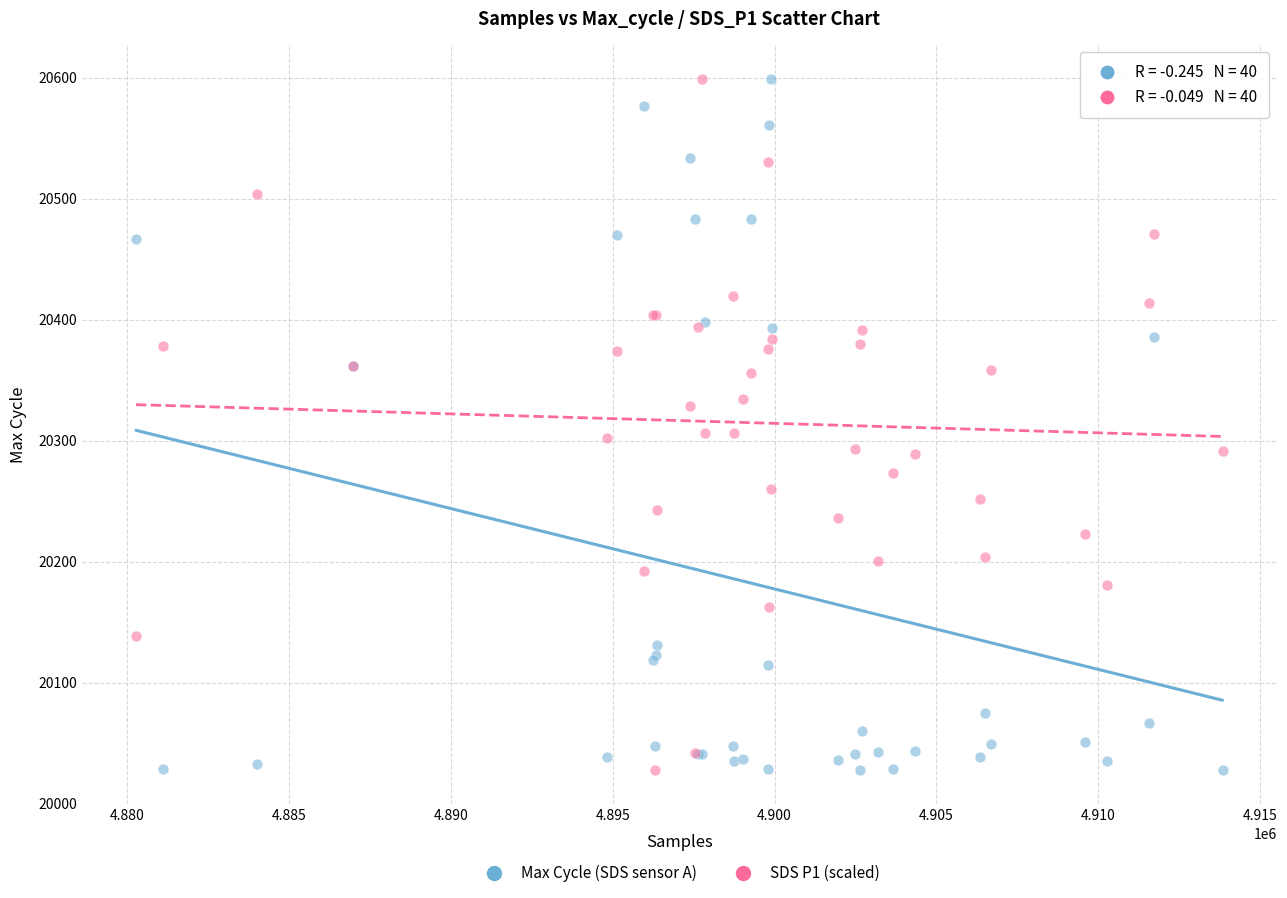

What is the X range (max minus min) for the scatter plot?

33573.0